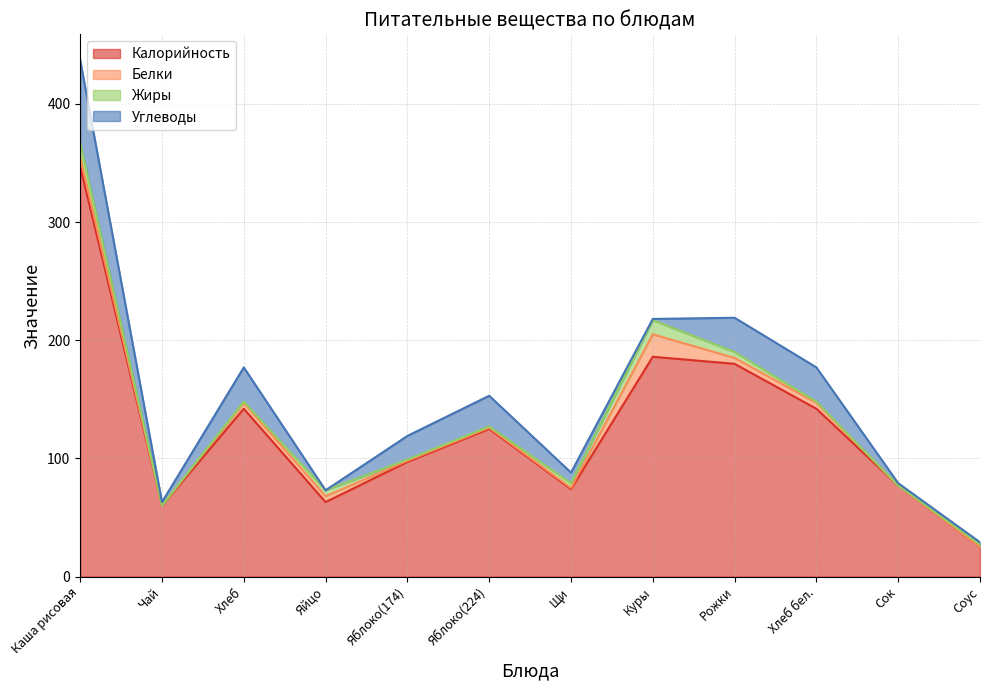

What are all the series names shown in the legend?

Калорийность, Белки, Жиры, Углеводы